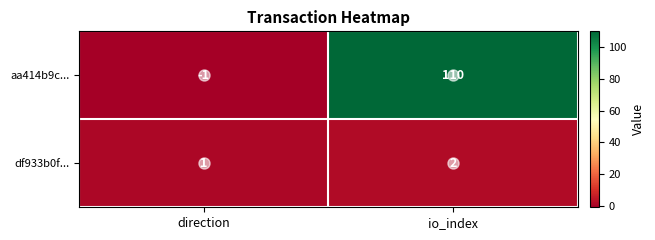

What is the difference between the aa414b9c... values at io_index and direction?

111